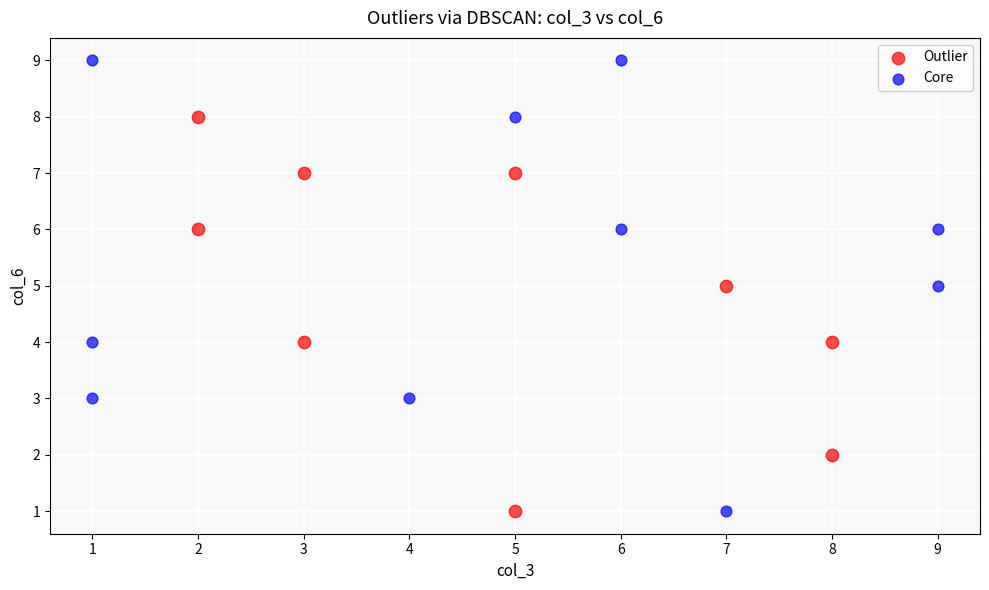

Which series reaches the maximum Y coordinate?

Core